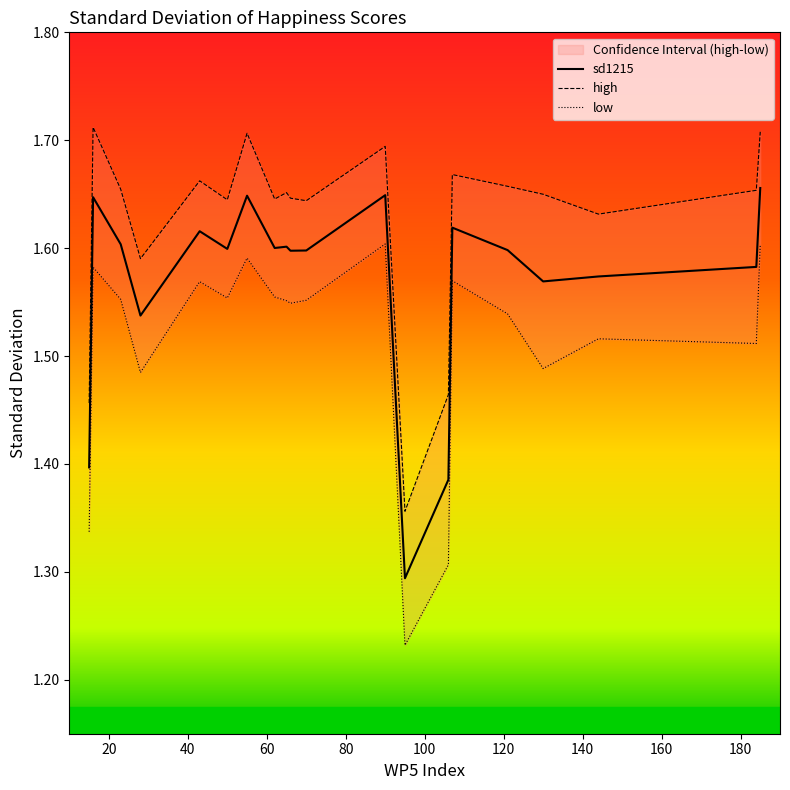

What is the minimum value for sd1215?

1.3